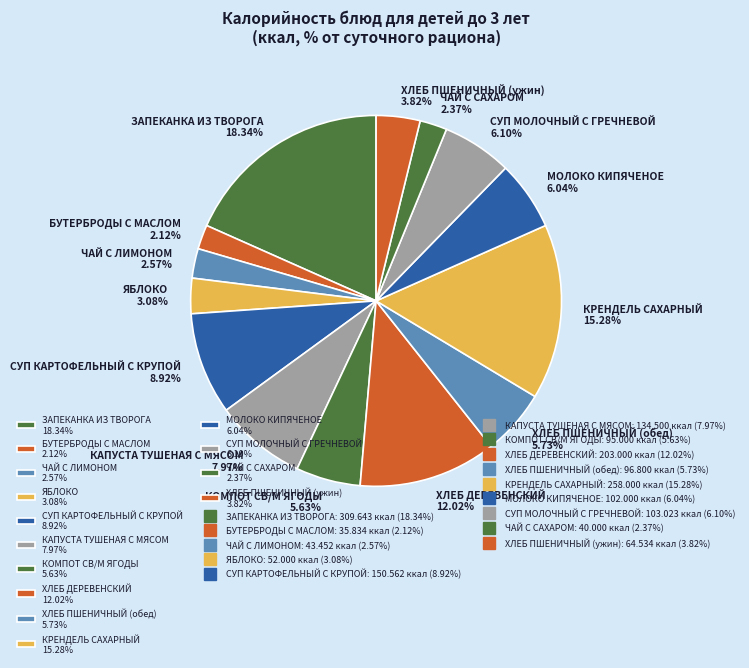

Do МОЛОКО КИПЯЧЕНОЕ and ХЛЕБ ДЕРЕВЕНСКИЙ together represent more than half of the pie?

No